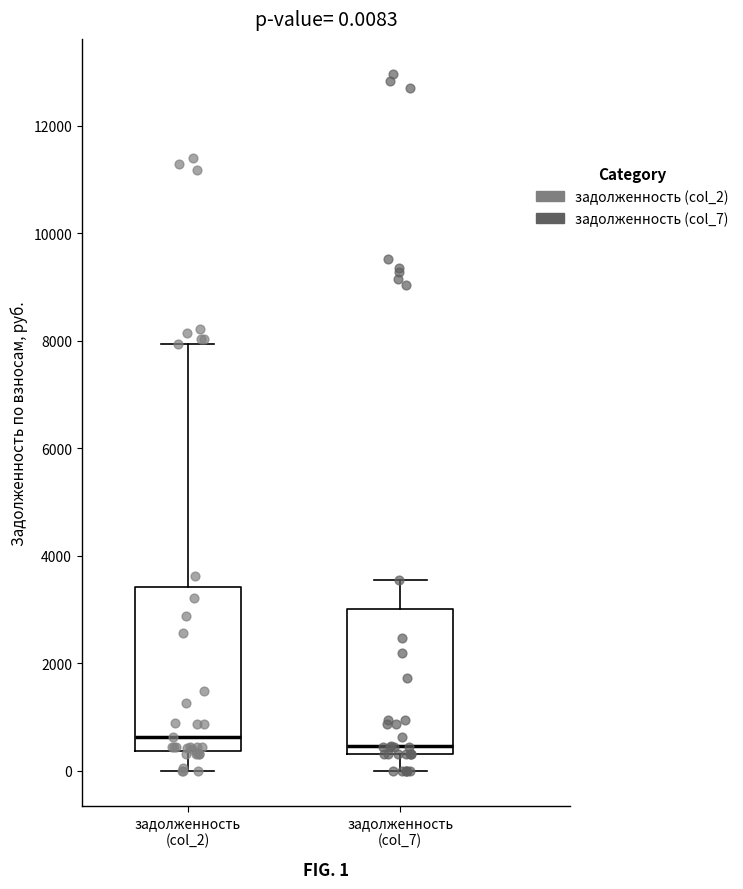

Comparing the boxes themselves (not the whiskers), which one is the tallest?

задолженность (col_2)